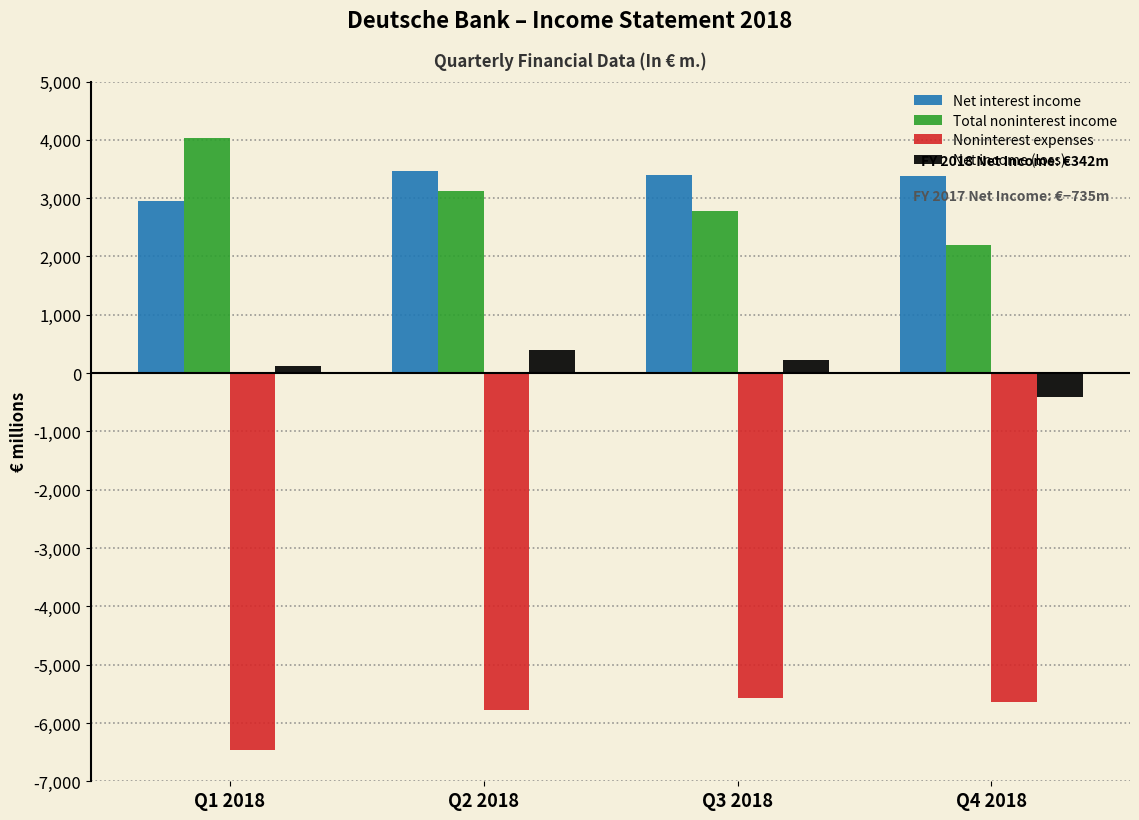

Rank the series at Q1 2018 from highest to lowest value.

Total noninterest income, Net interest income, Net income (loss), Noninterest expenses